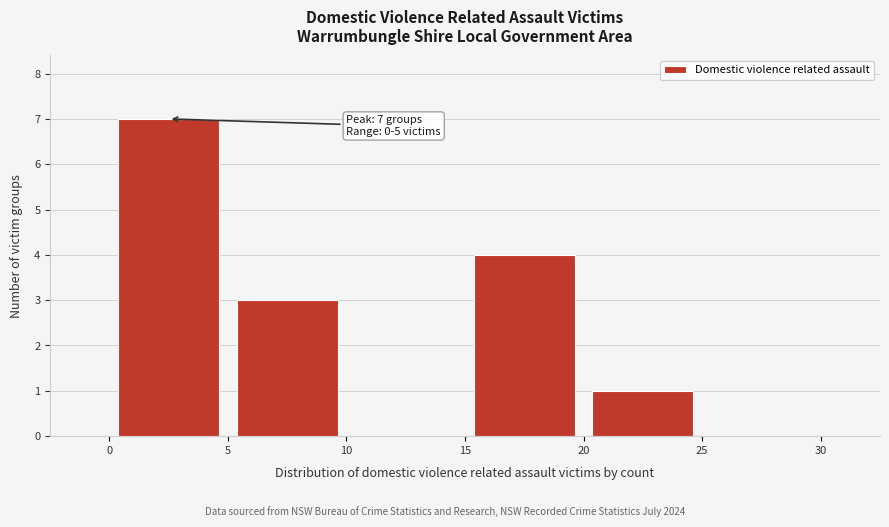

Over which range of the x-axis is the bar tallest?

0 to 5